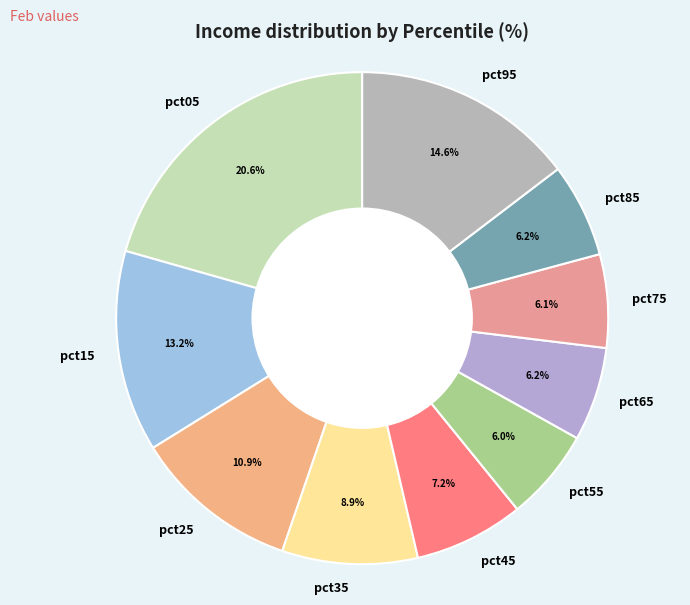

To the nearest percent, what is the combined percentage of pct55 and pct15?

19%